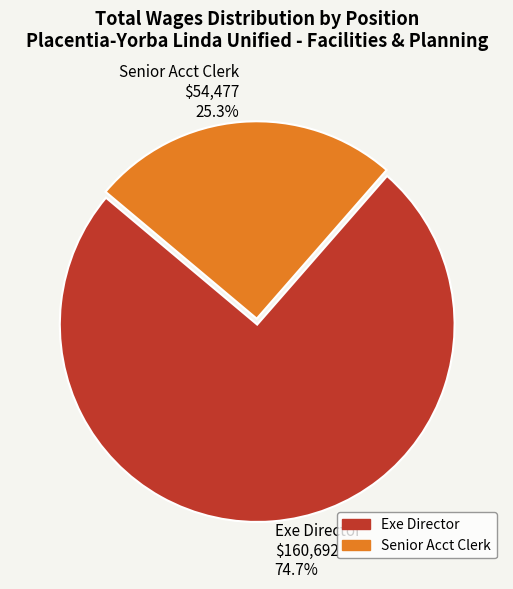

To the nearest percent, what is the difference between the Senior Acct Clerk and Exe Director slice percentages?

49%